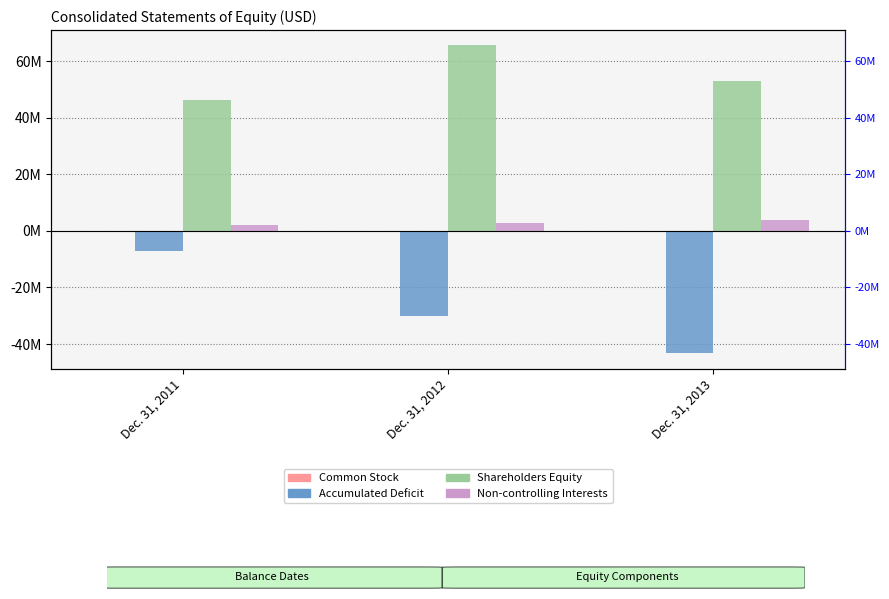

Rank the series at Dec. 31, 2013 from lowest to highest value.

Accumulated Deficit, Common Stock, Non-controlling Interests, Shareholders Equity